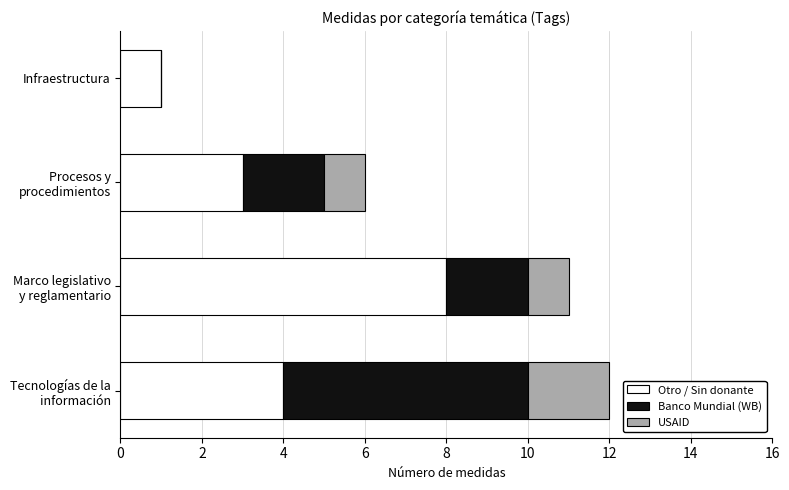

What is the maximum value for Otro / Sin donante?

8